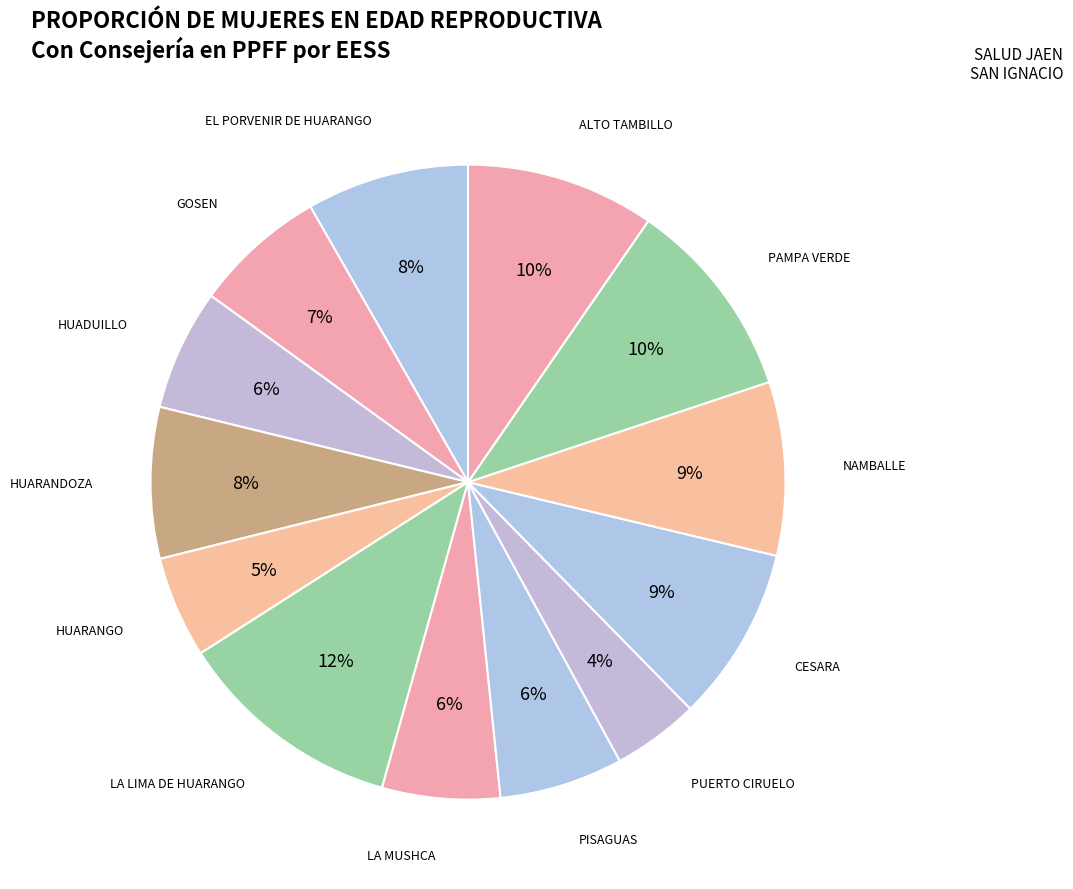

The HUARANDOZA slice represents 8% of the pie. True or false?

True